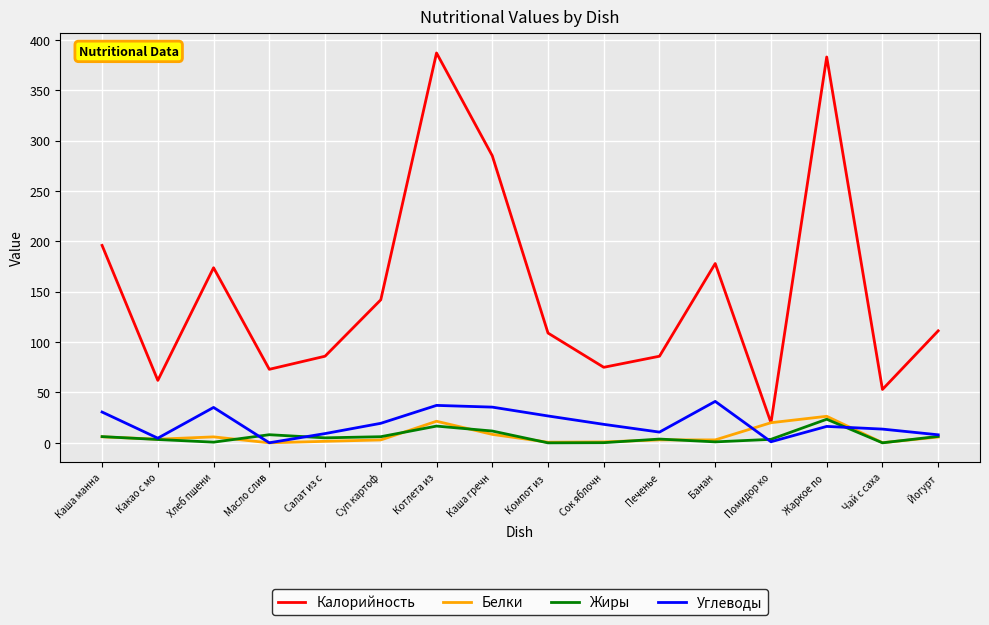

What is the difference between the maximum and minimum values in the Жиры series?

23.4